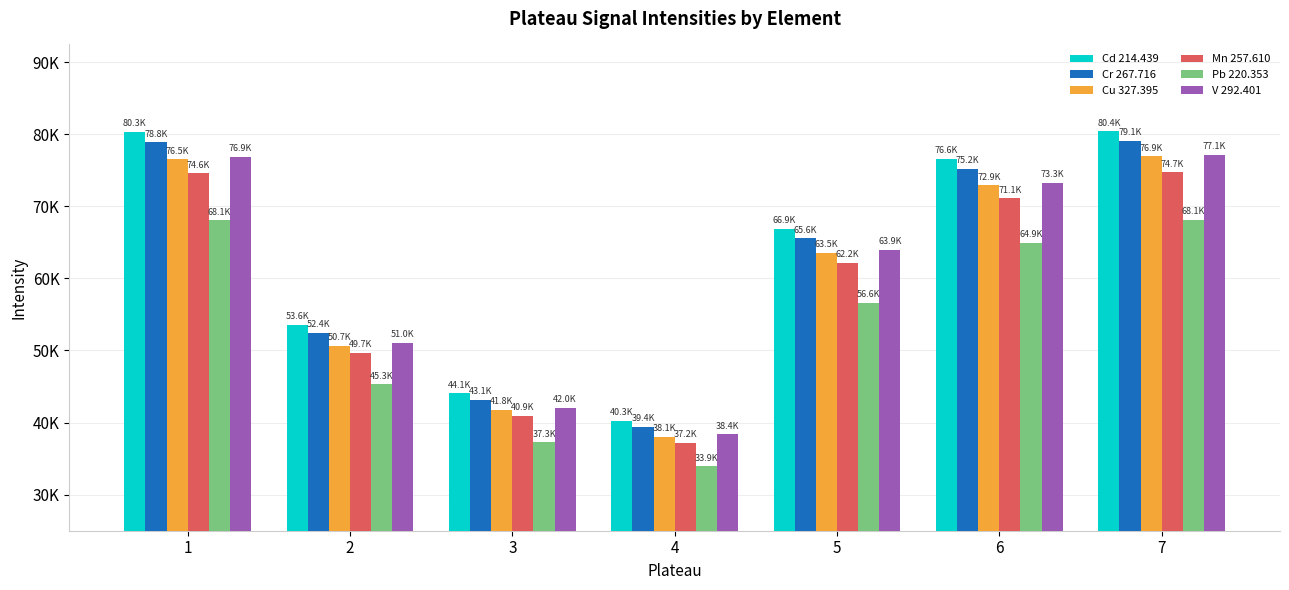

What are all the series names shown in the legend?

Cd 214.439, Cr 267.716, Cu 327.395, Mn 257.610, Pb 220.353, V 292.401